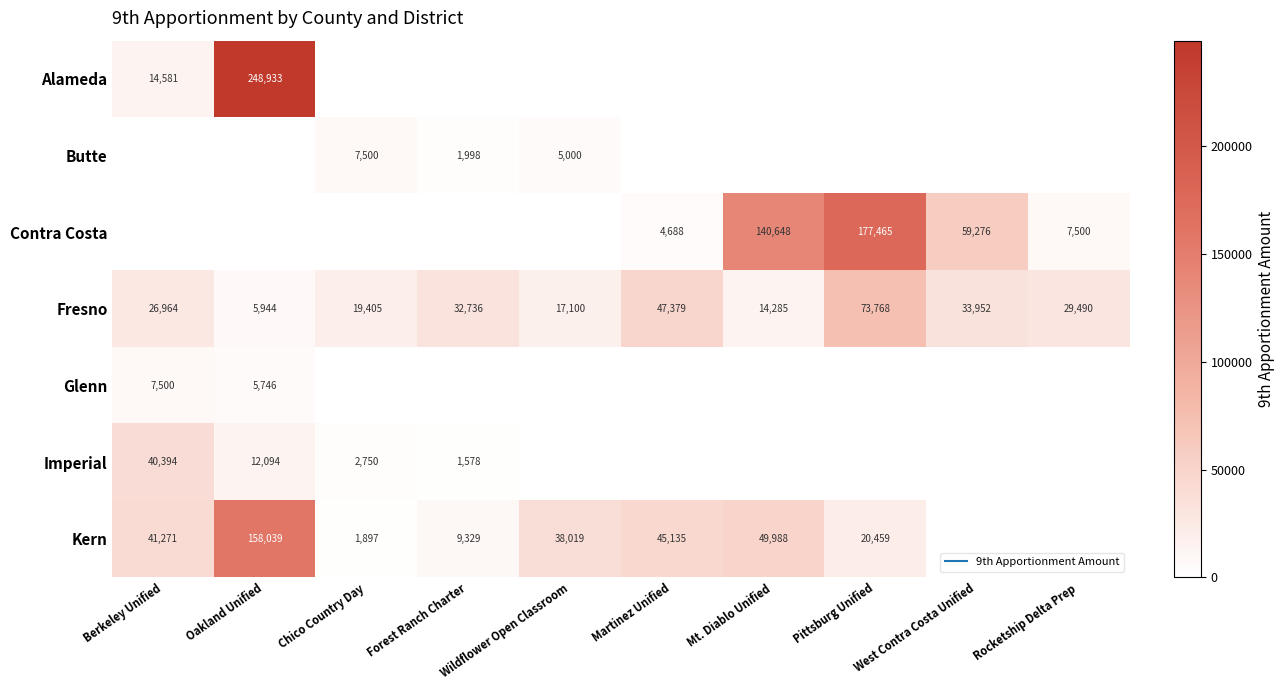

The Alameda series shows 0 at Rocketship Delta Prep. True or false?

True